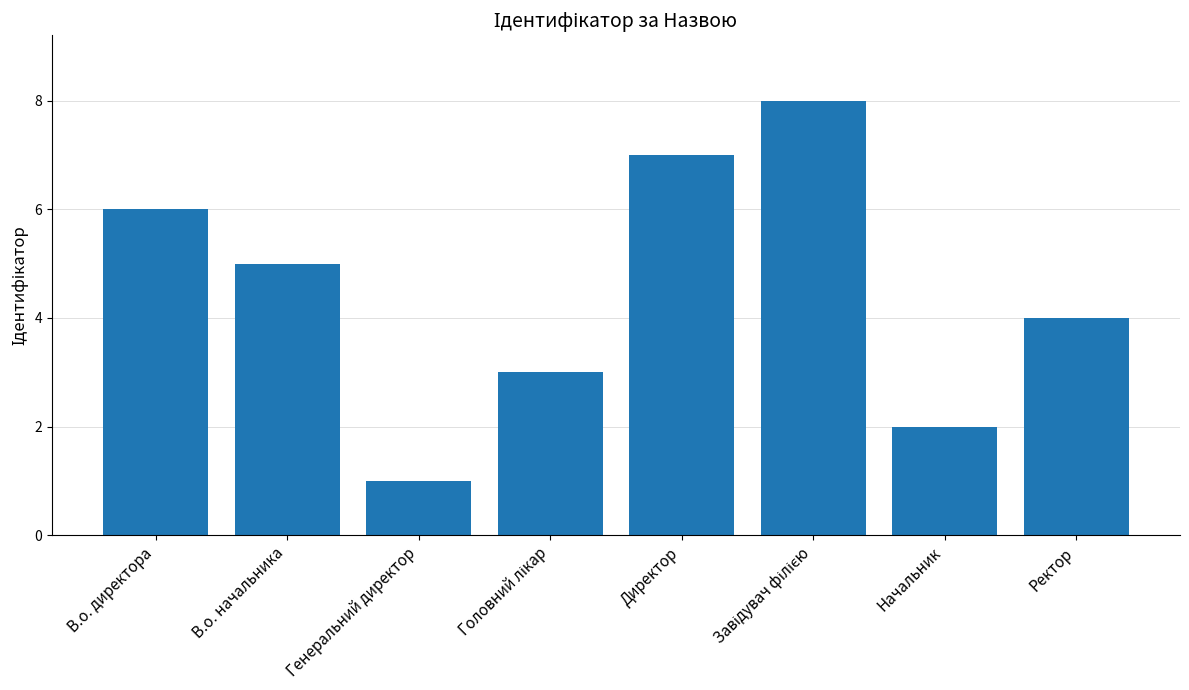

What is the greatest value displayed?

8